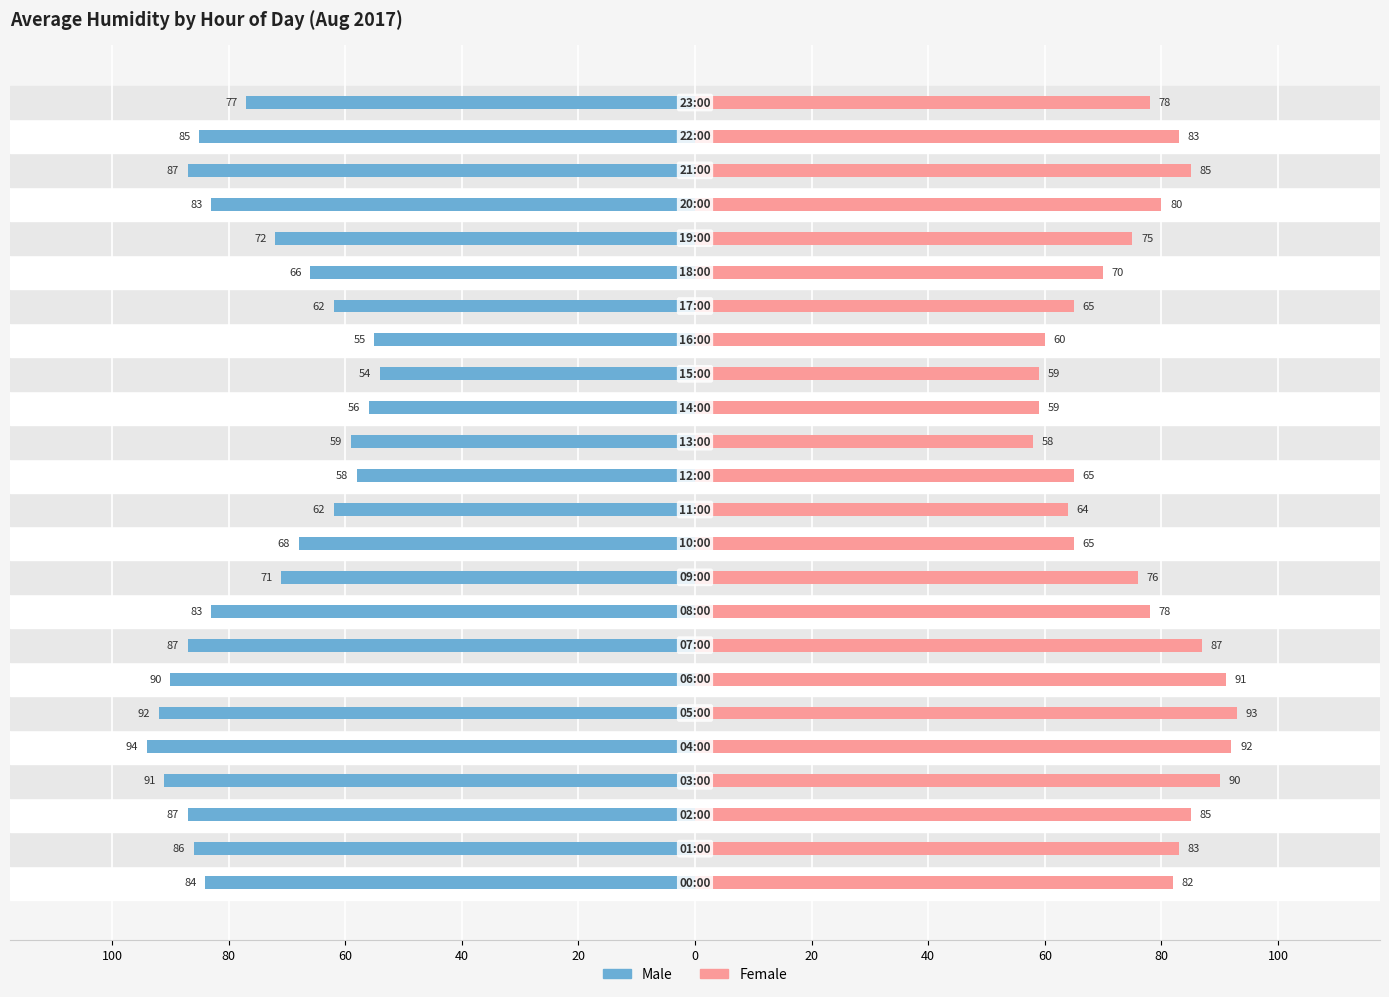

What is the label of the 4th bar from the right?

20